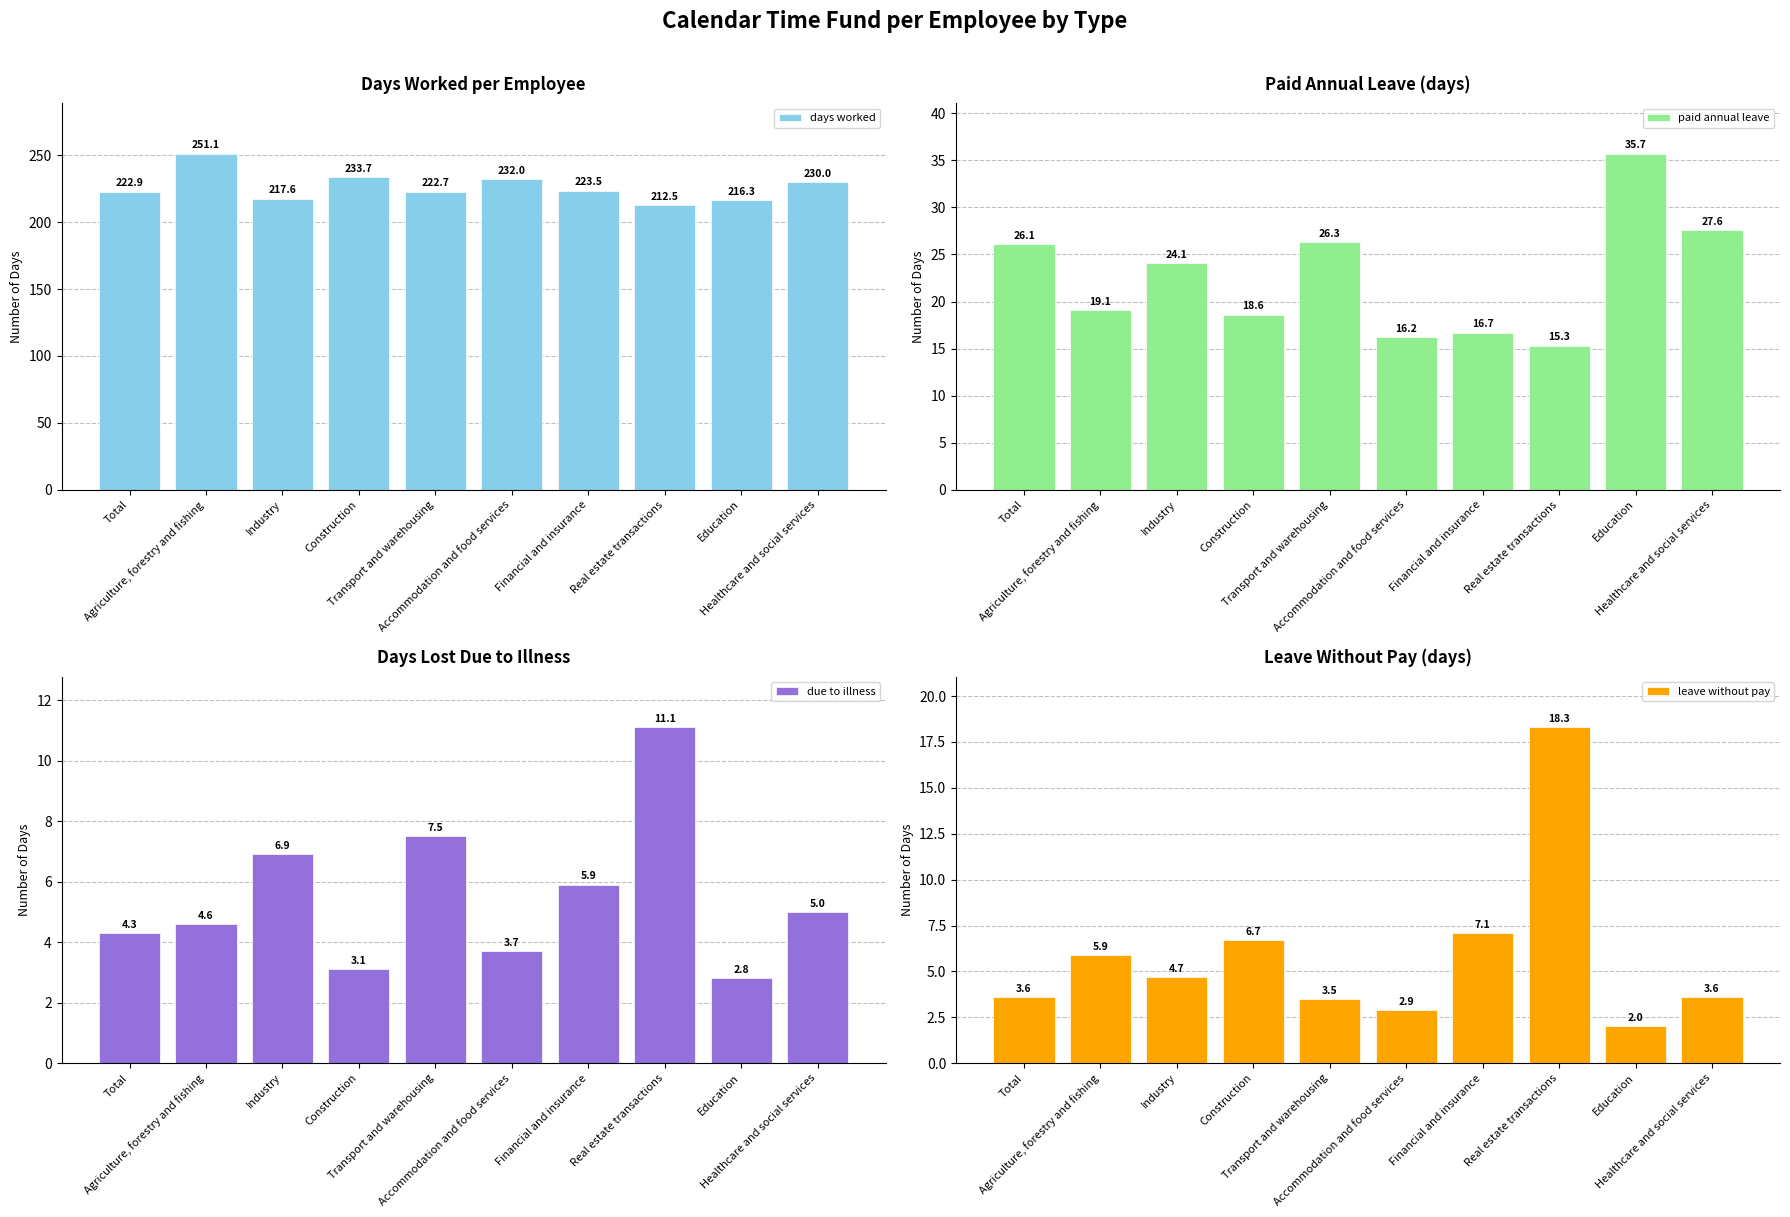

What is the label of the 10th bar from the right?

Total